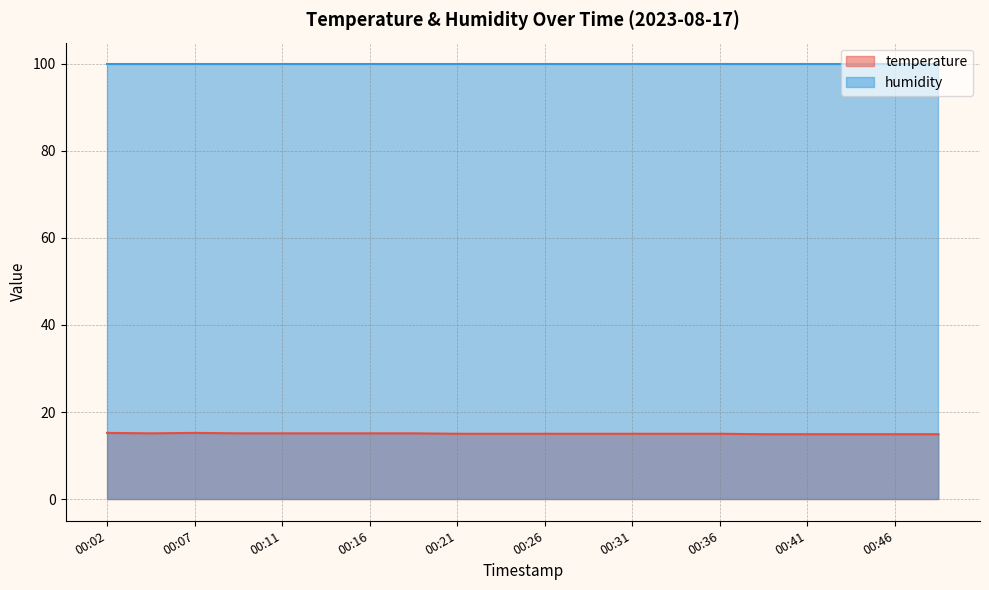

What is the value of the 10th point from the left?

15.0